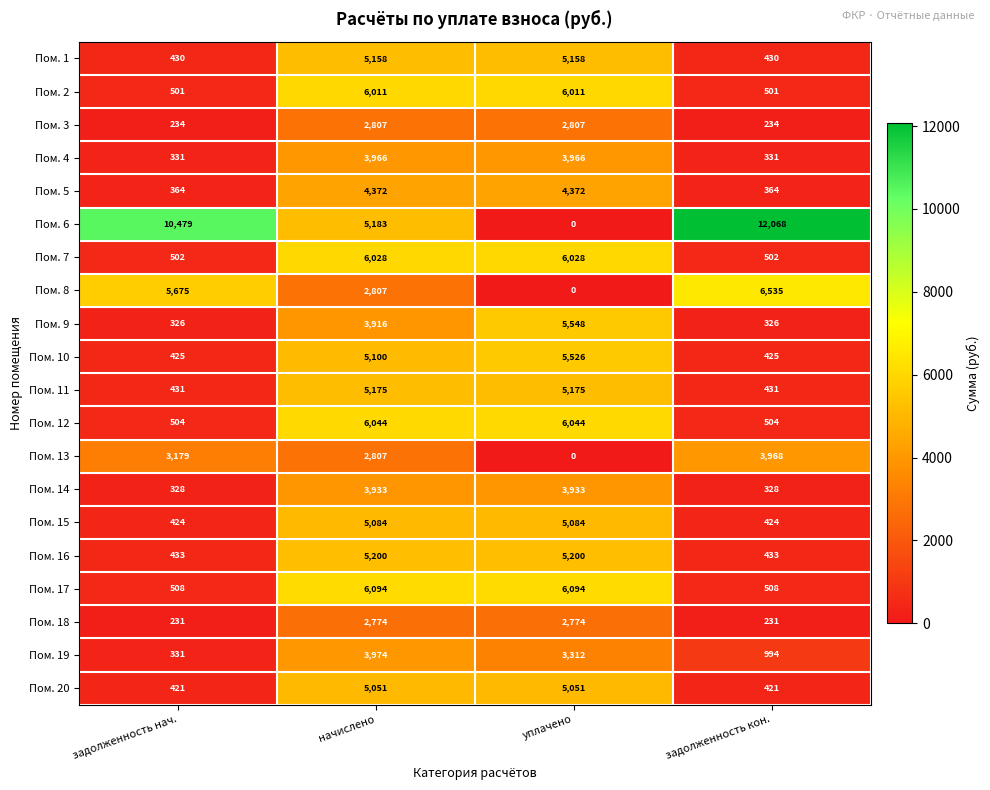

What is the sum of the Пом. 16 values at задолженность кон. and начислено?

5633